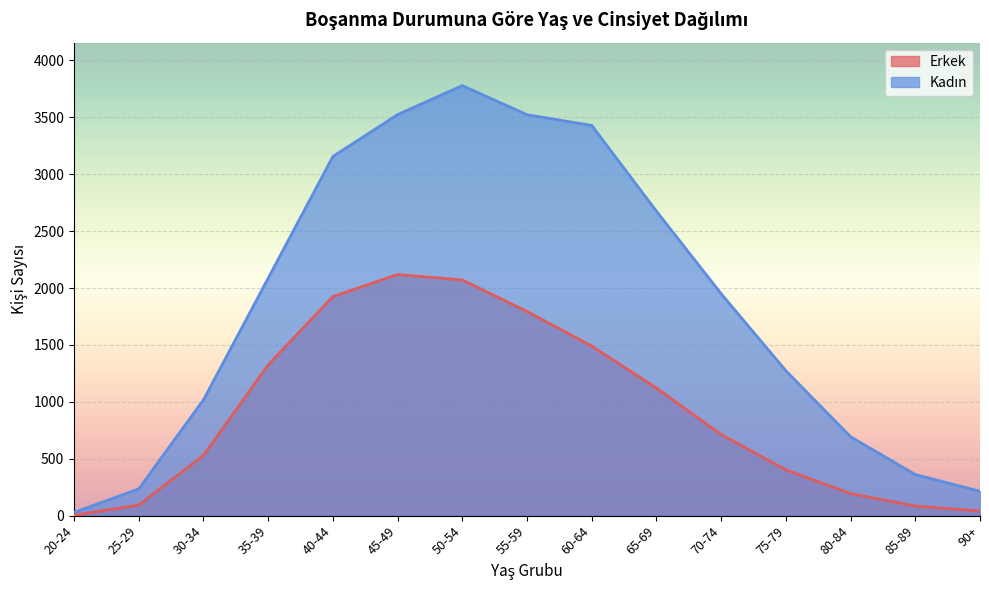

What value does the Erkek series have at 85-89?

85